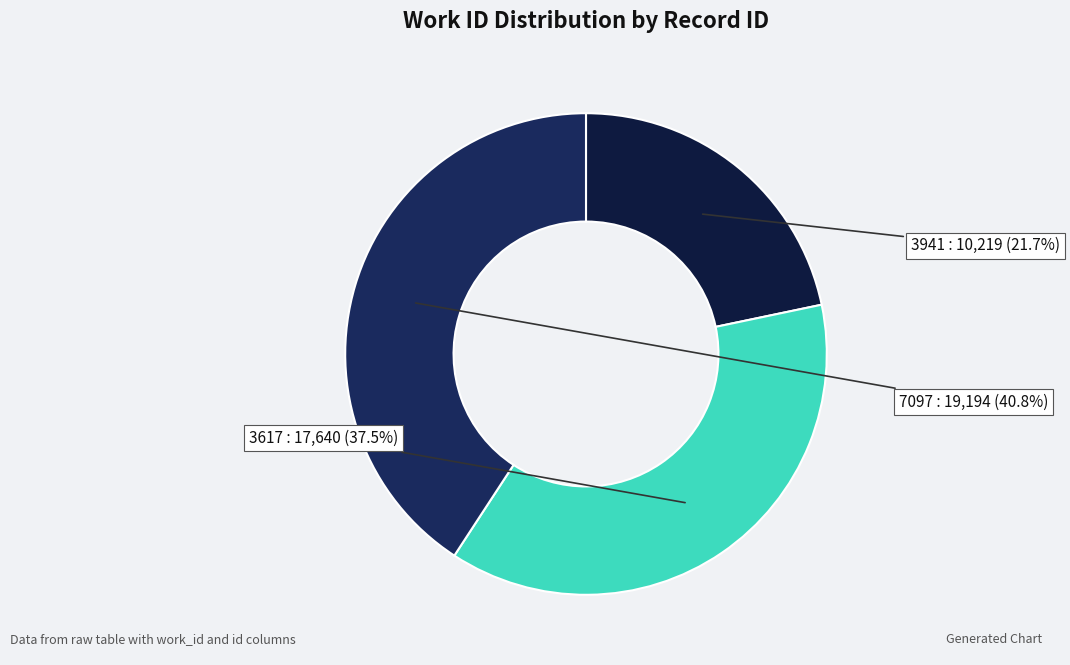

How many slices are in this pie chart?

3